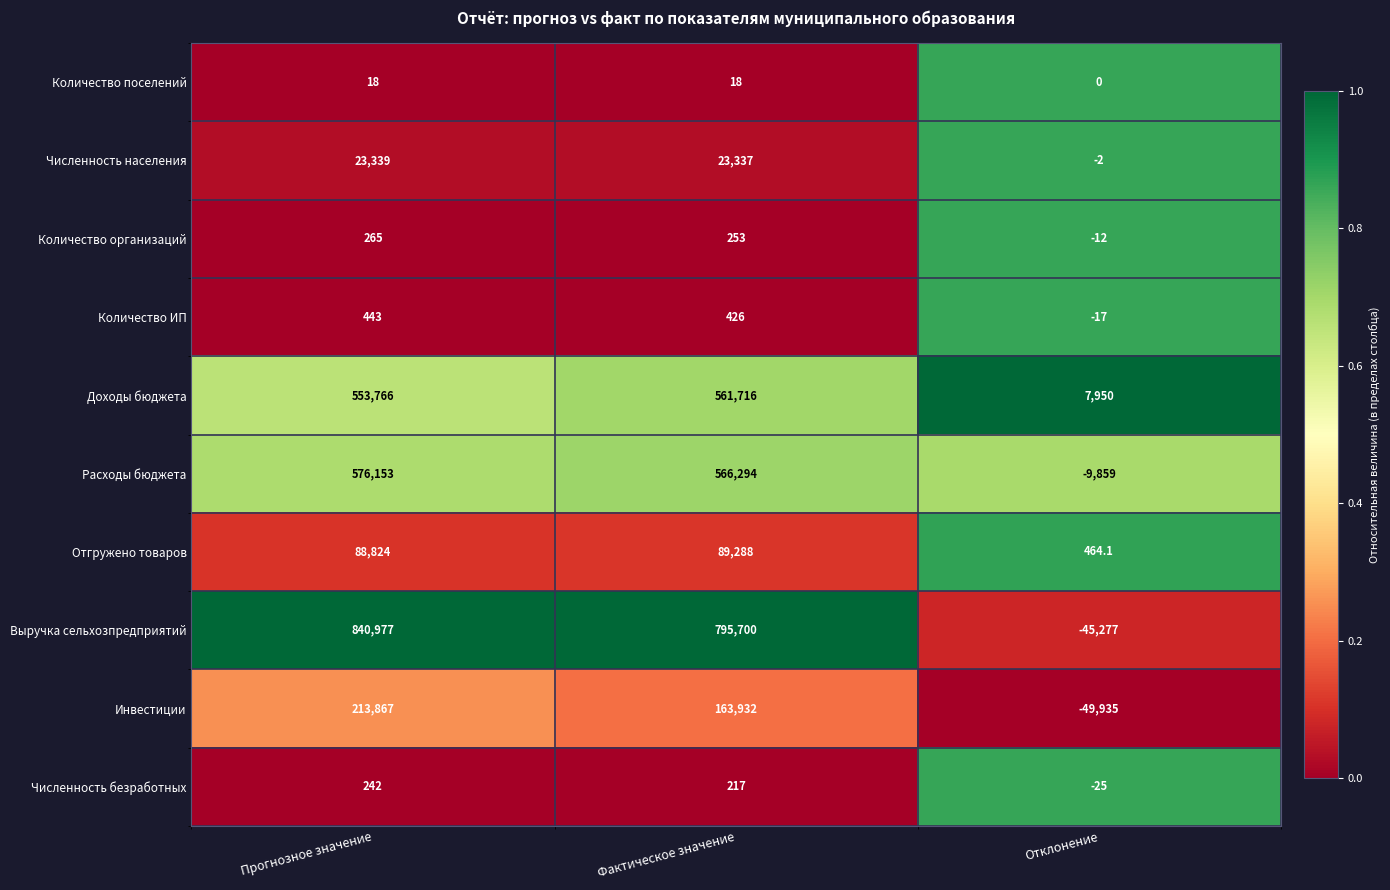

What is the sum of the Количество организаций values at Прогнозное значение and Фактическое значение?

518.0